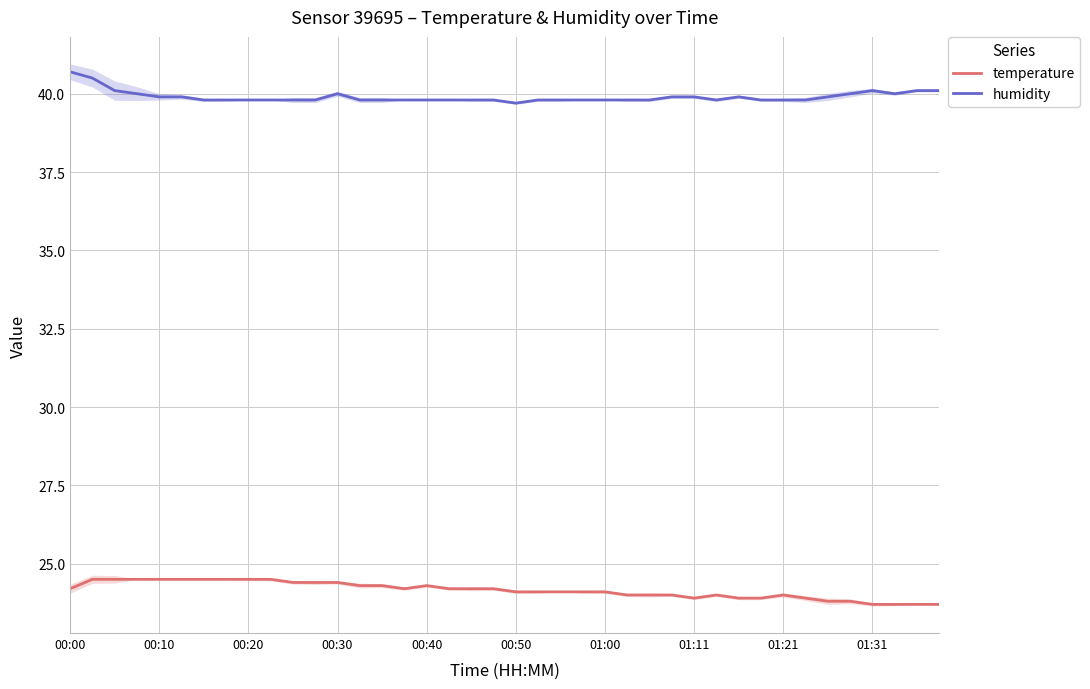

What is the smallest value displayed?

23.7